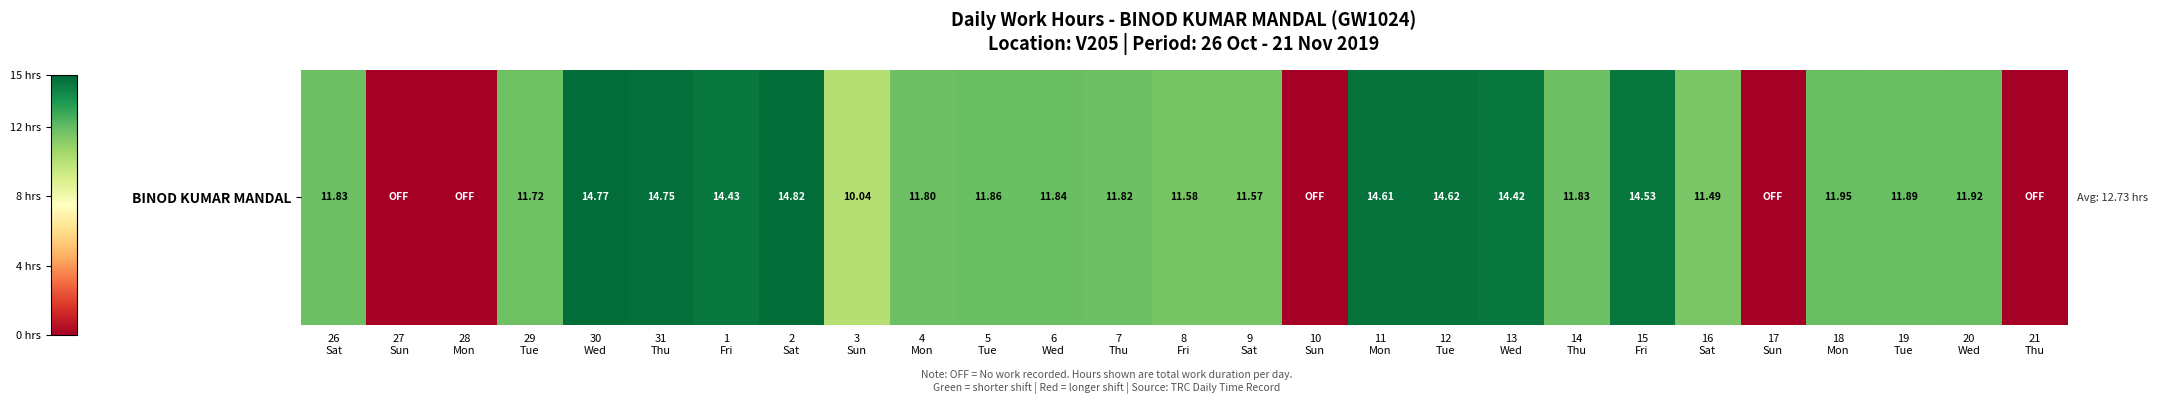

What is the change in value from 6
Wed to 17
Sun?

-11.8